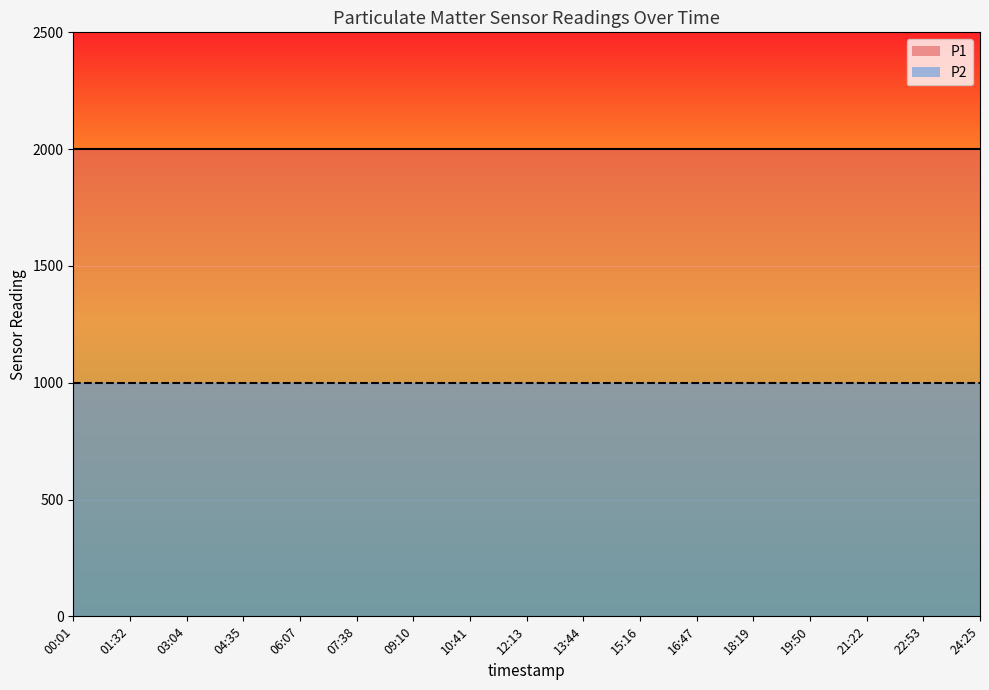

Between 15:16 and 21:22, which series saw the biggest shift?

P1